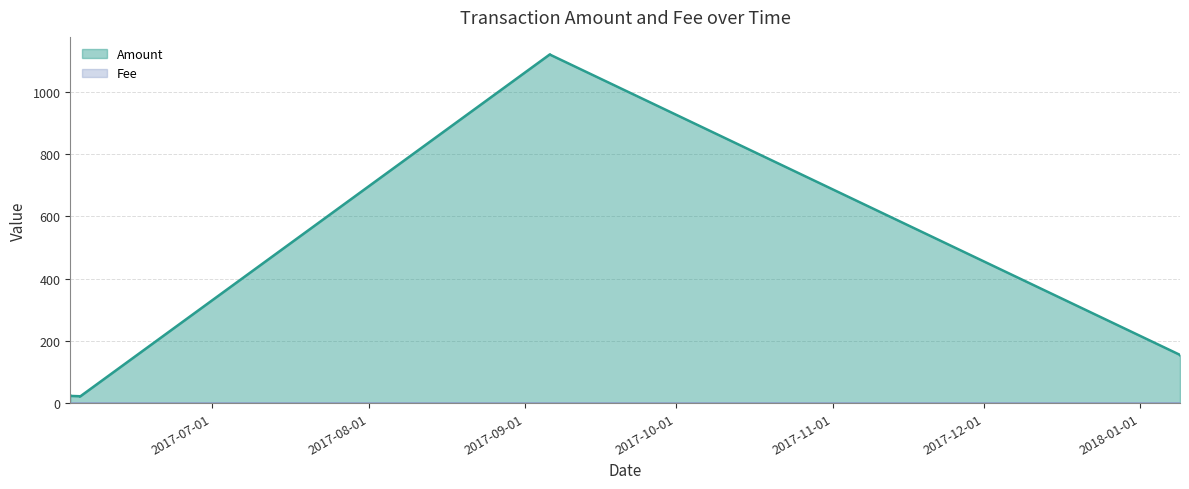

How many data points does each series have?

8